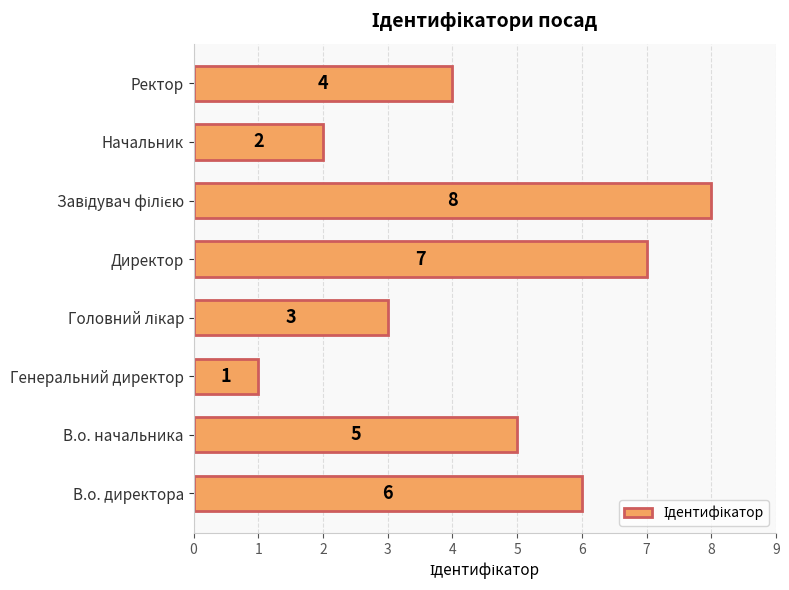

How many data points does each series have?

8